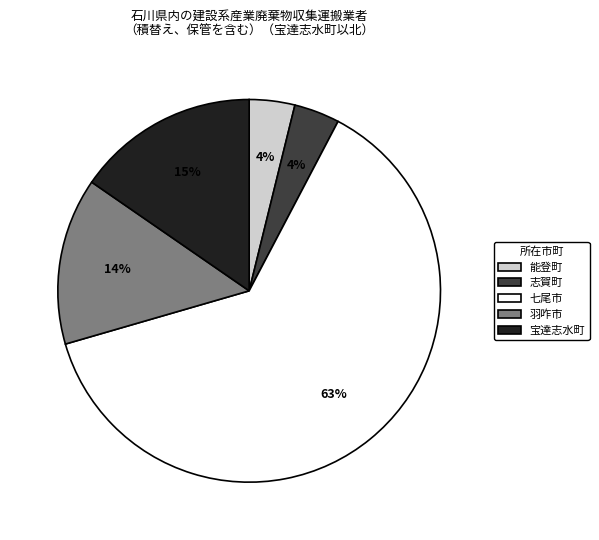

Count the number of slices in the pie.

5